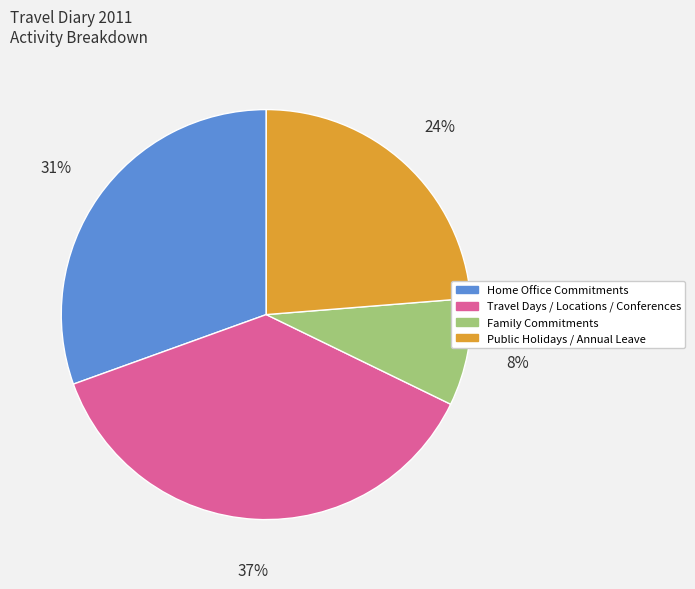

Approximately how many times larger is the value at Family Commitments compared to Home Office Commitments?

0.3